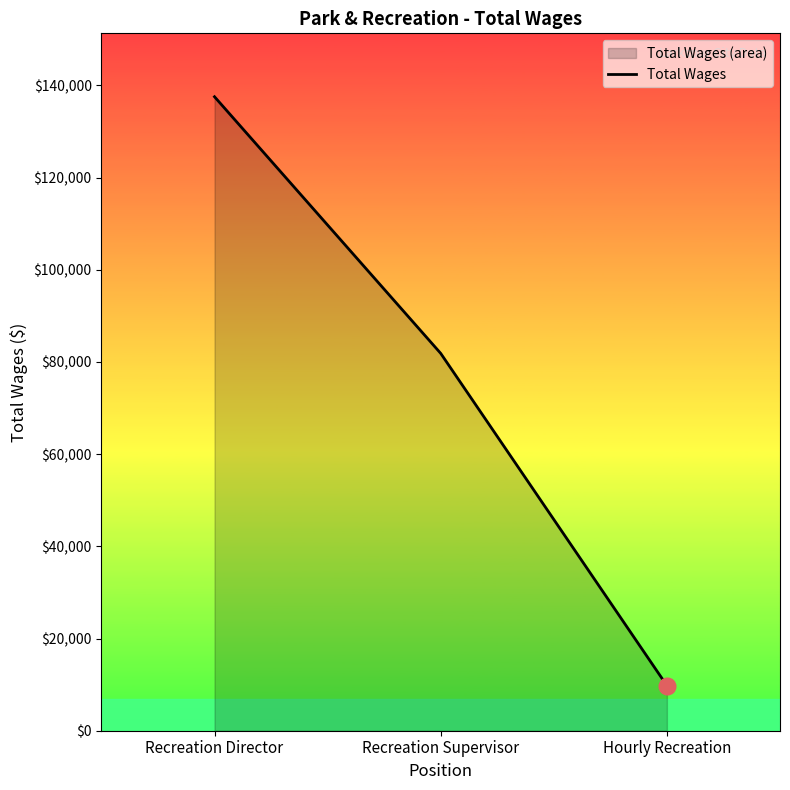

Count the values in the range 9786 to 137535.

3